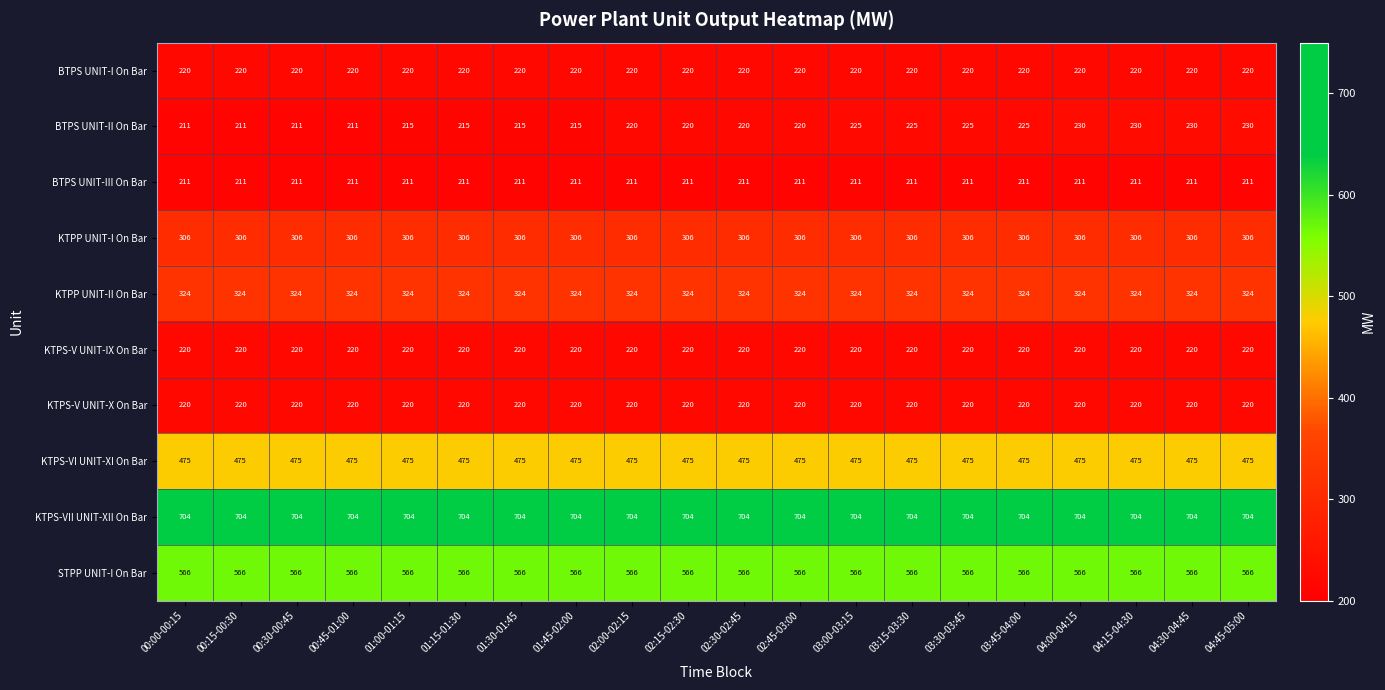

What is the minimum value shown in the chart?

211